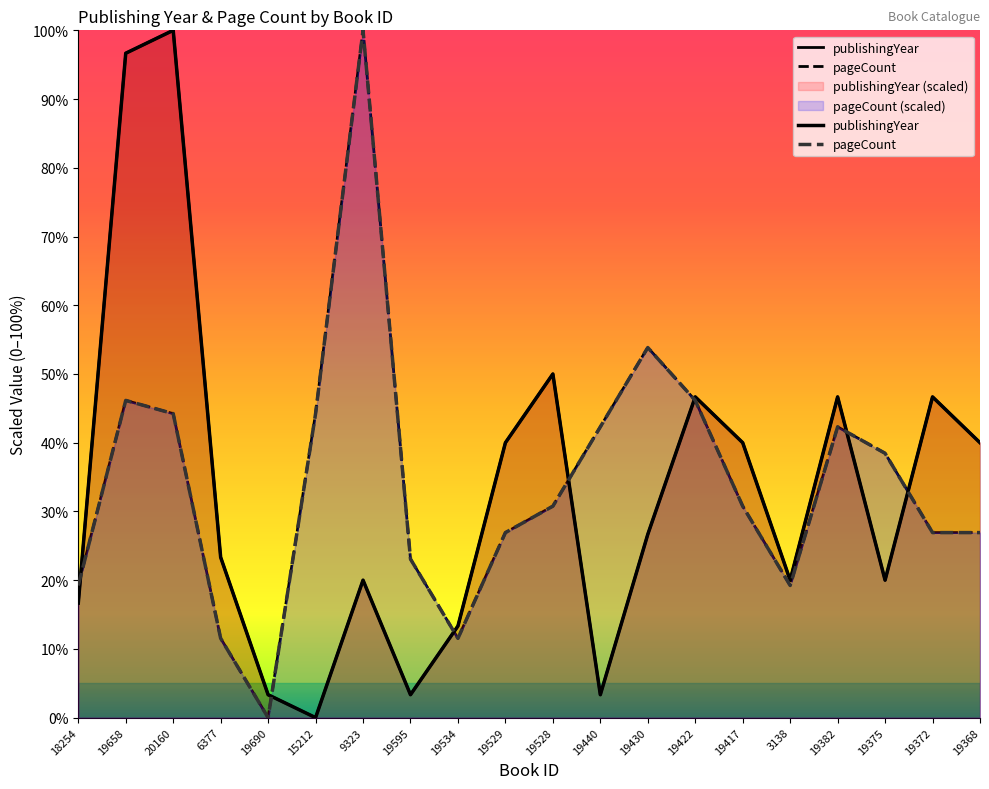

Read the pageCount value at 19528.

30.8